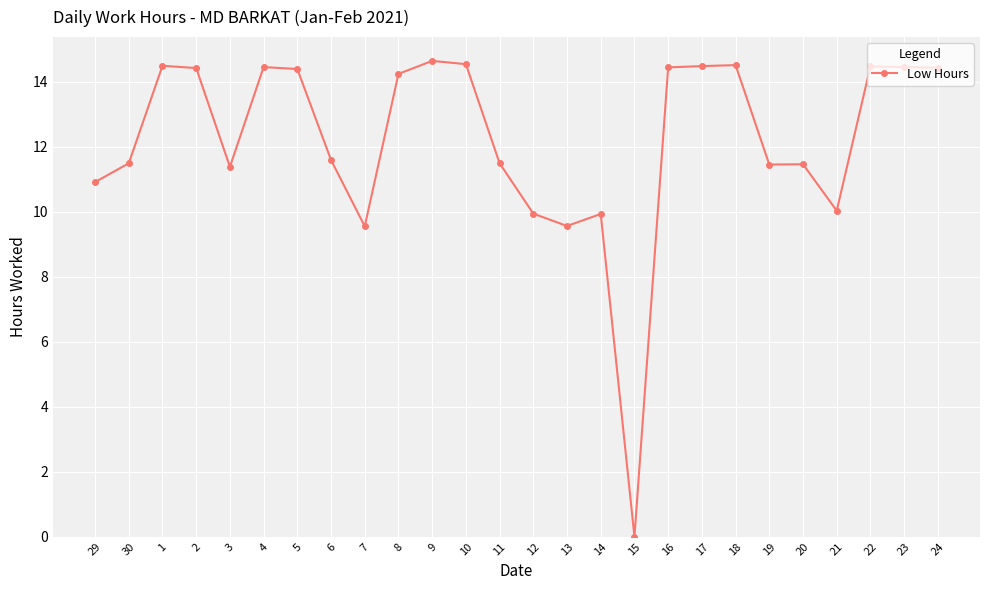

What position from the right is 18?

7